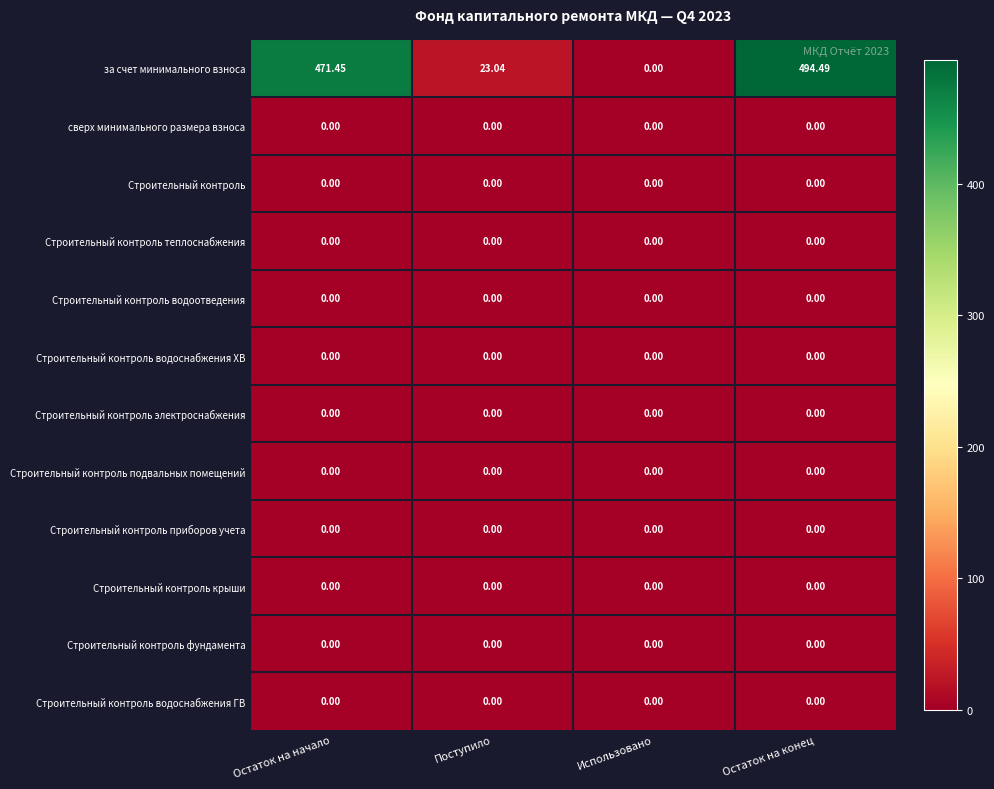

What is the spread (max minus min) of values at Поступило?

23.0